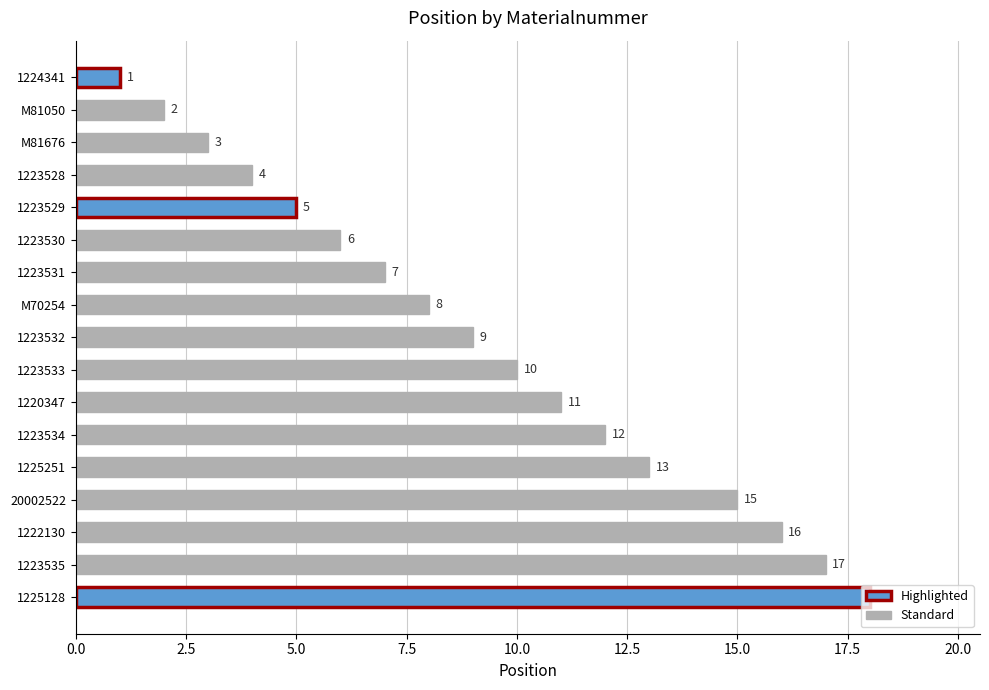

What is the label of the 13th bar from the top?

1225251